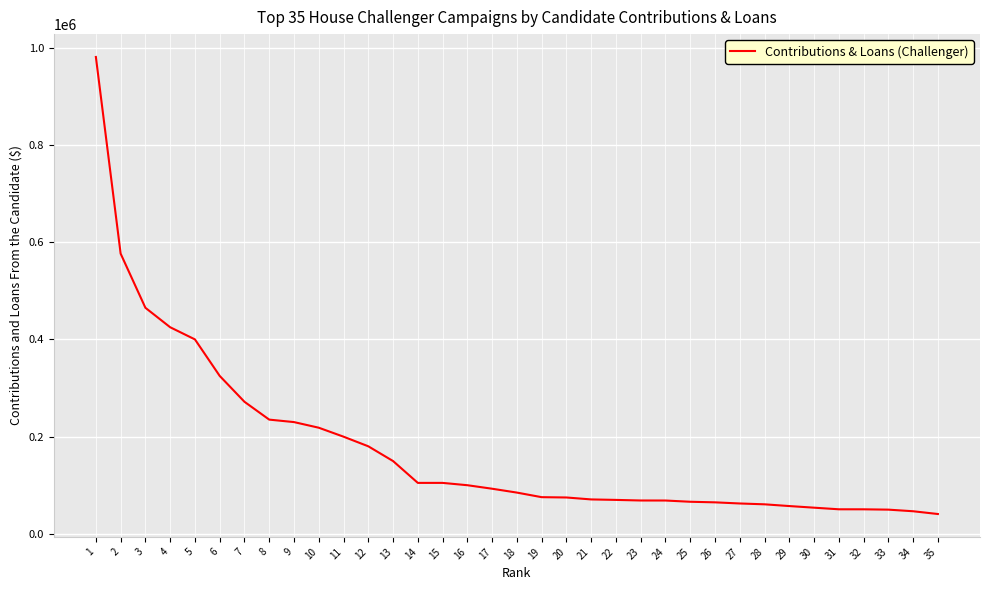

What is the difference between the maximum and minimum values?

939689